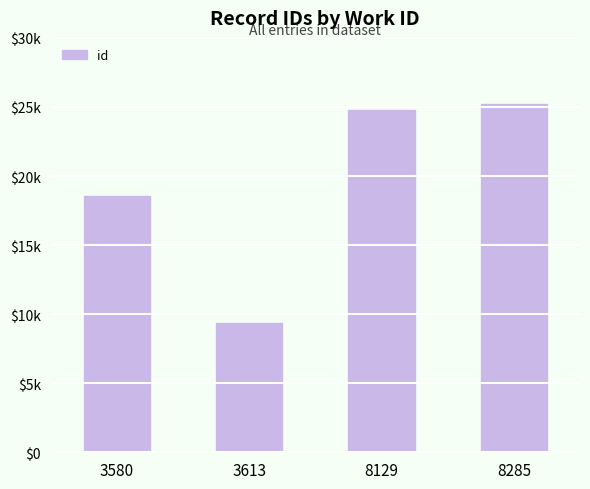

Where does the data first go above 24811?

8285